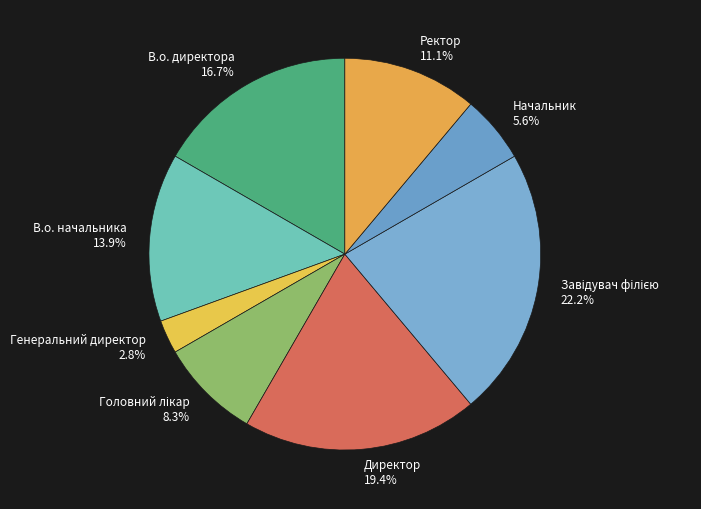

Is there a majority slice in this chart?

No